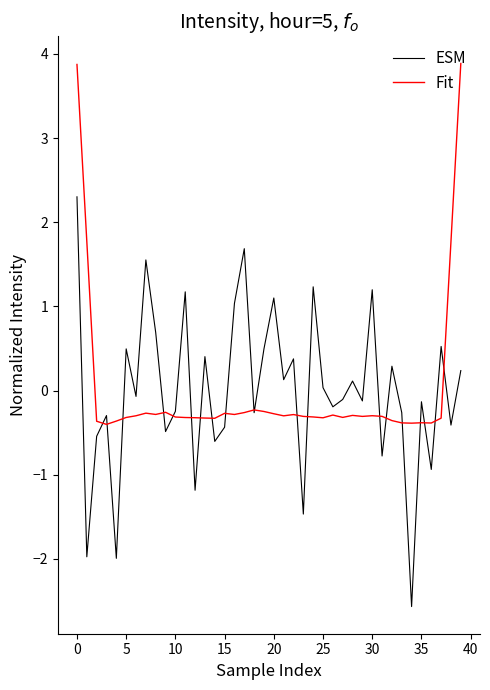

Which series has the largest range (max minus min)?

ESM